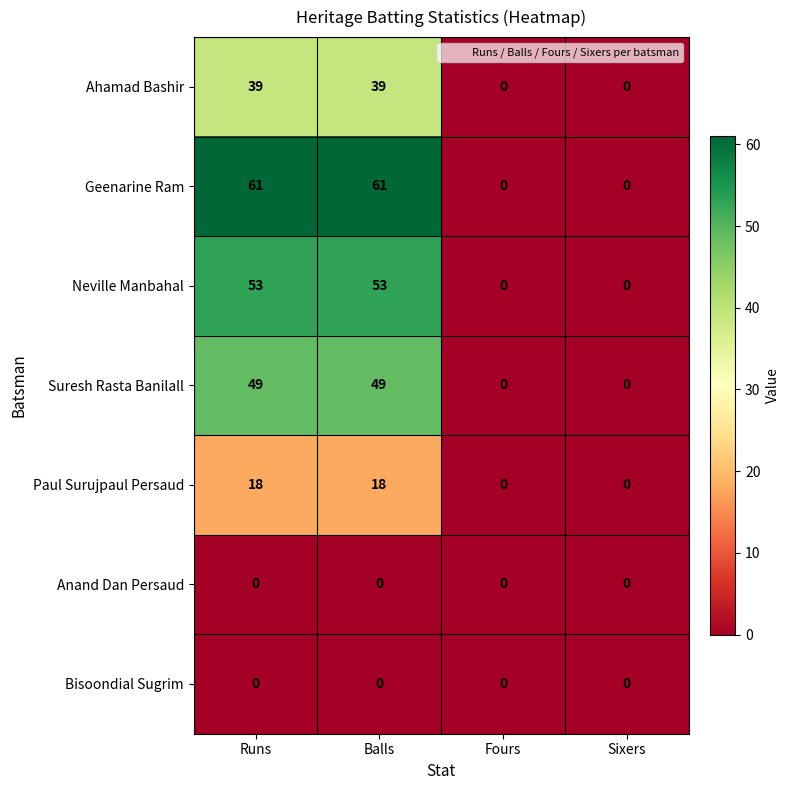

At how many categories does at least one series exceed 32?

2